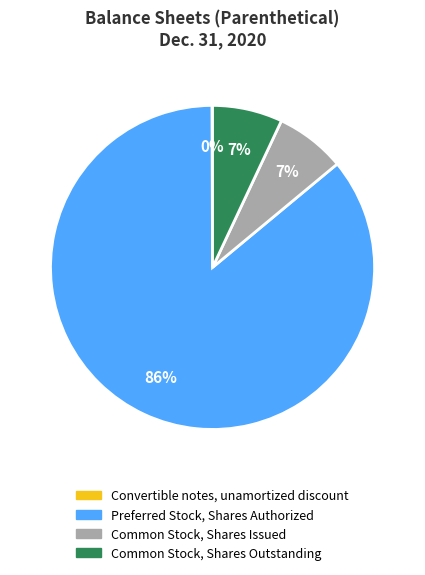

Is it true that Preferred Stock, Shares Authorized is 96% of the pie?

False